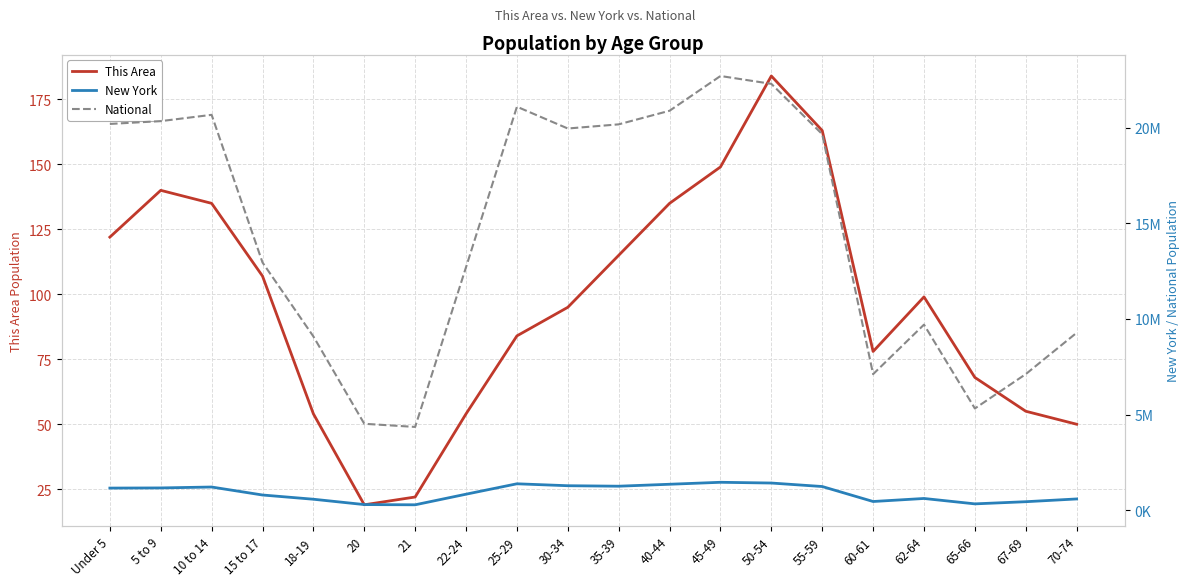

Reading left to right, what are all the values shown in this chart?

This Area: 122	140	135	107	54	19	22	54	84	95	115	135	149	184	163	78	99	68	55	50
New York: 1155822	1163955	1211456	793696	572582	293083	281596	836256	1380177	1279160	1254124	1355893	1458763	1419928	1237408	453993	612267	330160	443051	587391
National: 20201362	20348657	20677194	12954254	9086089	4519129	4354294	12712576	21101849	19962099	20179642	20890964	22708591	22298125	19664805	7113727	9704197	5319902	7115361	9278166